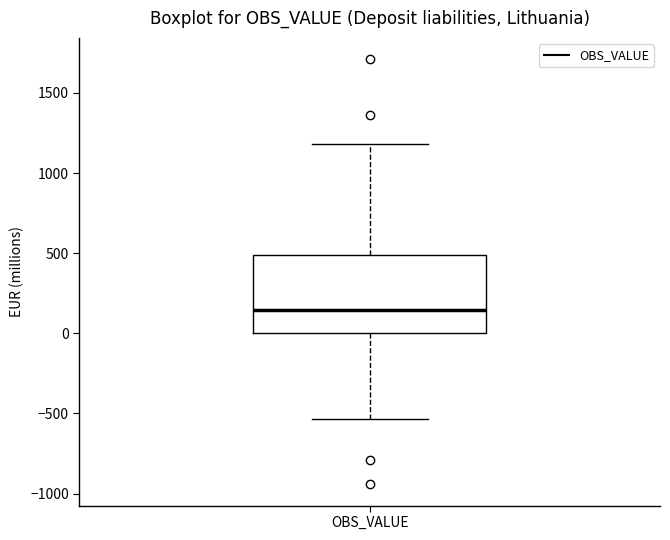

Where does the upper whisker of the box for OBS_VALUE end on the y-axis? The values are not printed on the chart, so give them approximately, as read against the axis.

1200